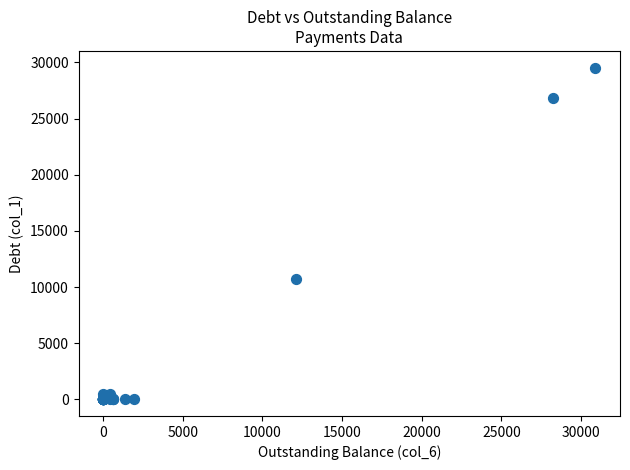

What Y value in the scatter plot is closest to 14770?

10759.4